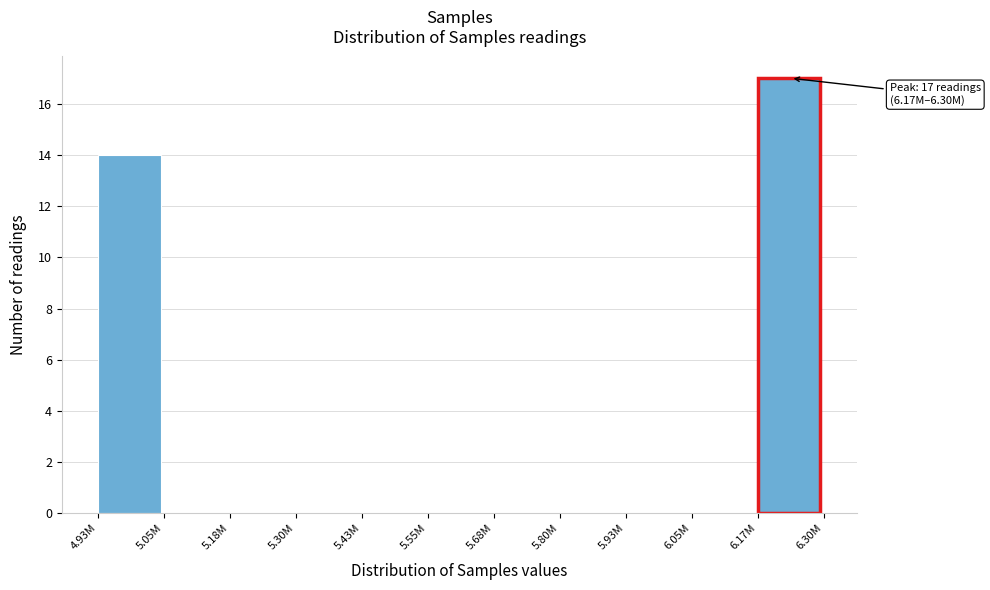

Reading right to left, what are all the values shown in this chart?

6.17M=17	6.05M=0	5.93M=0	5.80M=0	5.68M=0	5.55M=0	5.43M=0	5.30M=0	5.18M=0	5.05M=0	4.93M=14